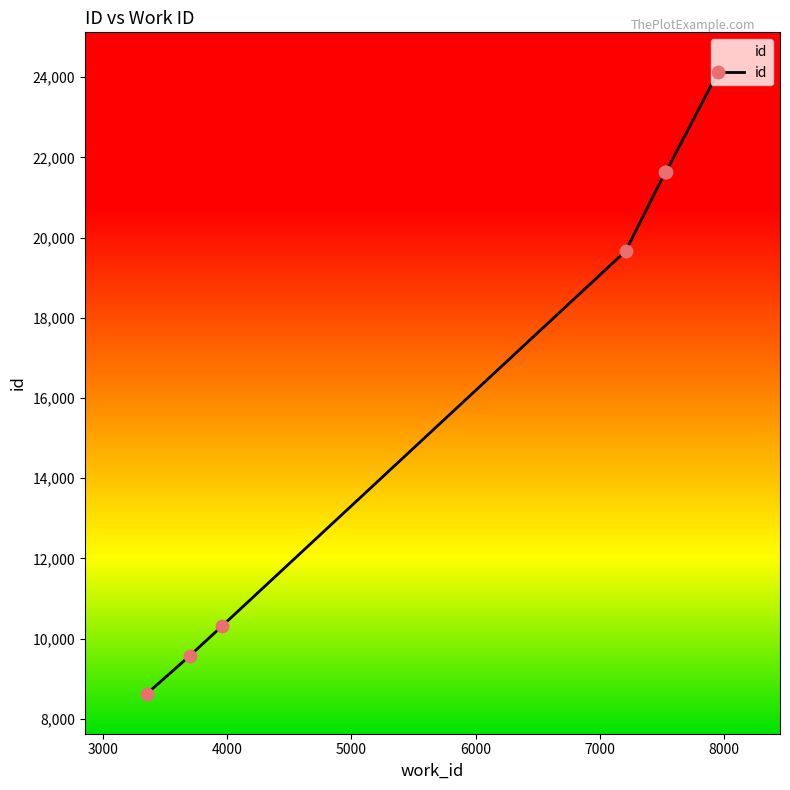

What is the maximum value shown in the chart?

24119